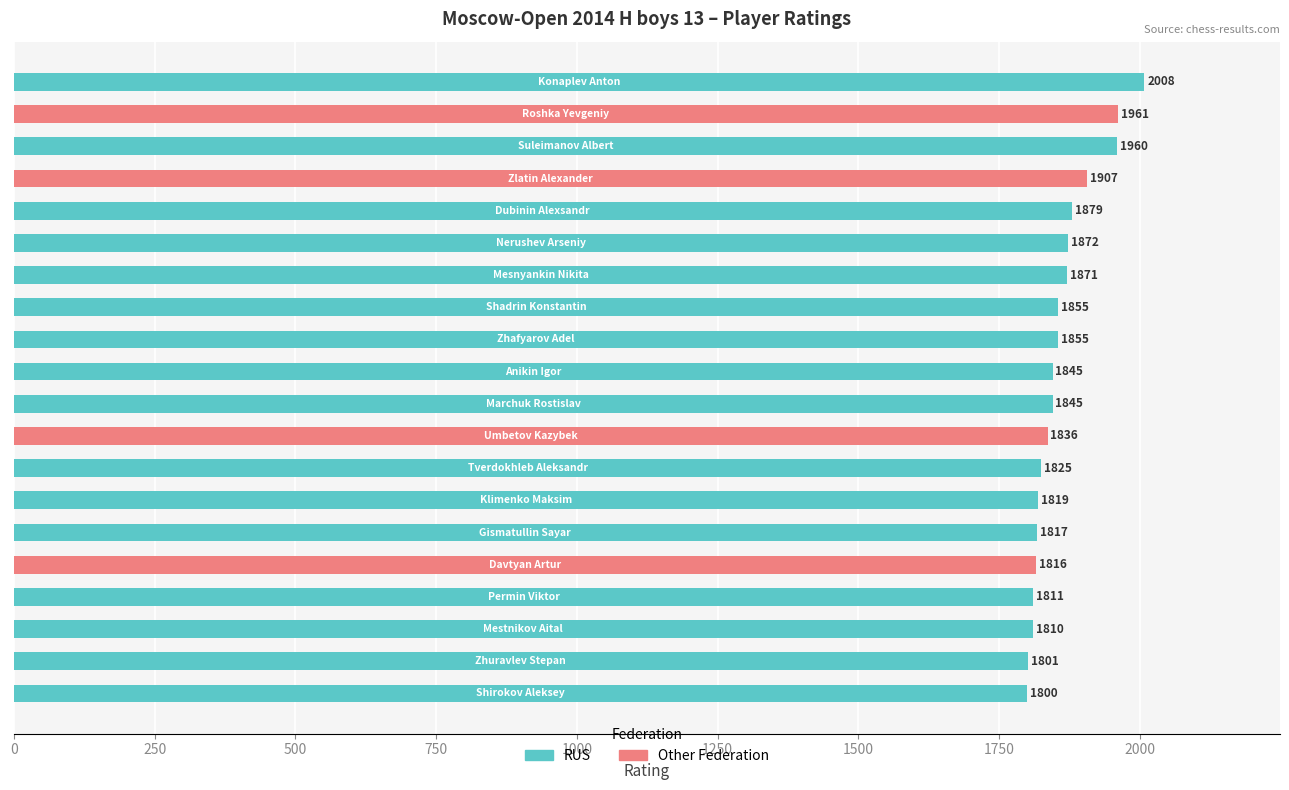

What is the sum of all values?

37193